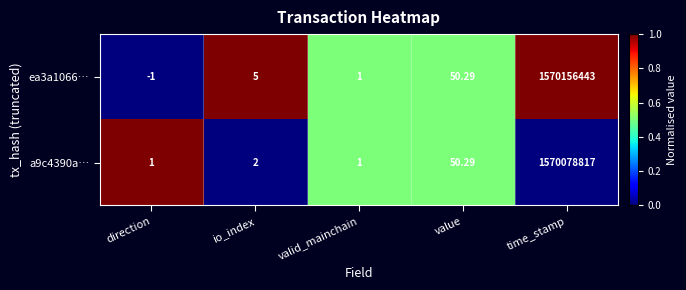

At which category is the sum across all series the highest?

time_stamp